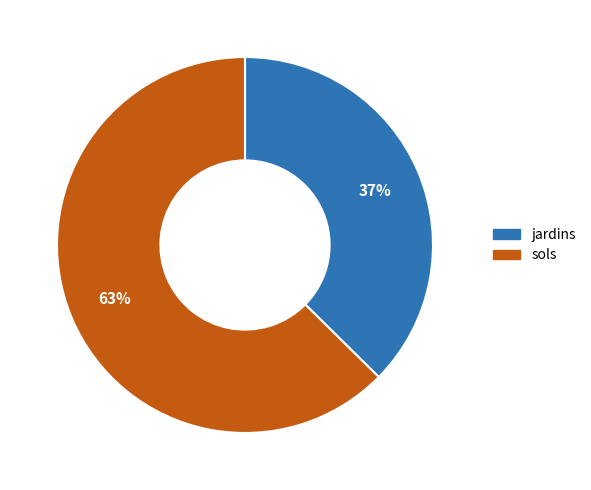

To the nearest percent, what percentage of the pie is sols?

63%